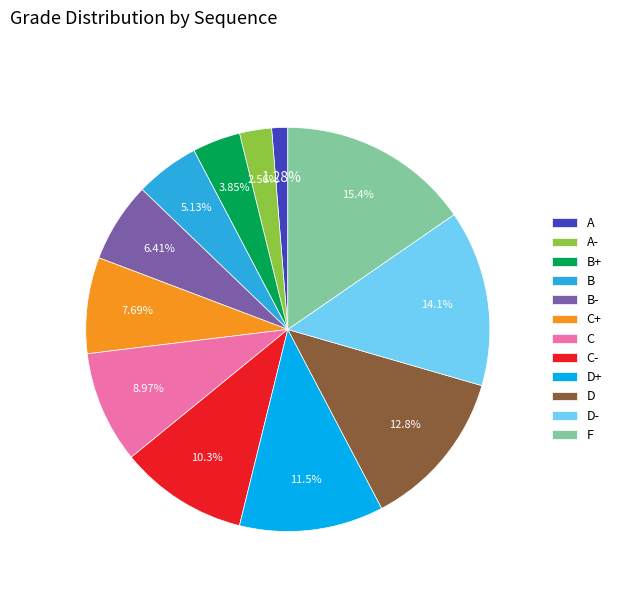

What is the largest slice in the pie chart?

F